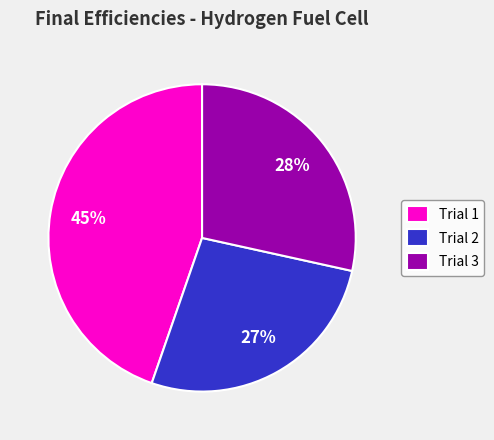

How many slices are in this pie chart?

3